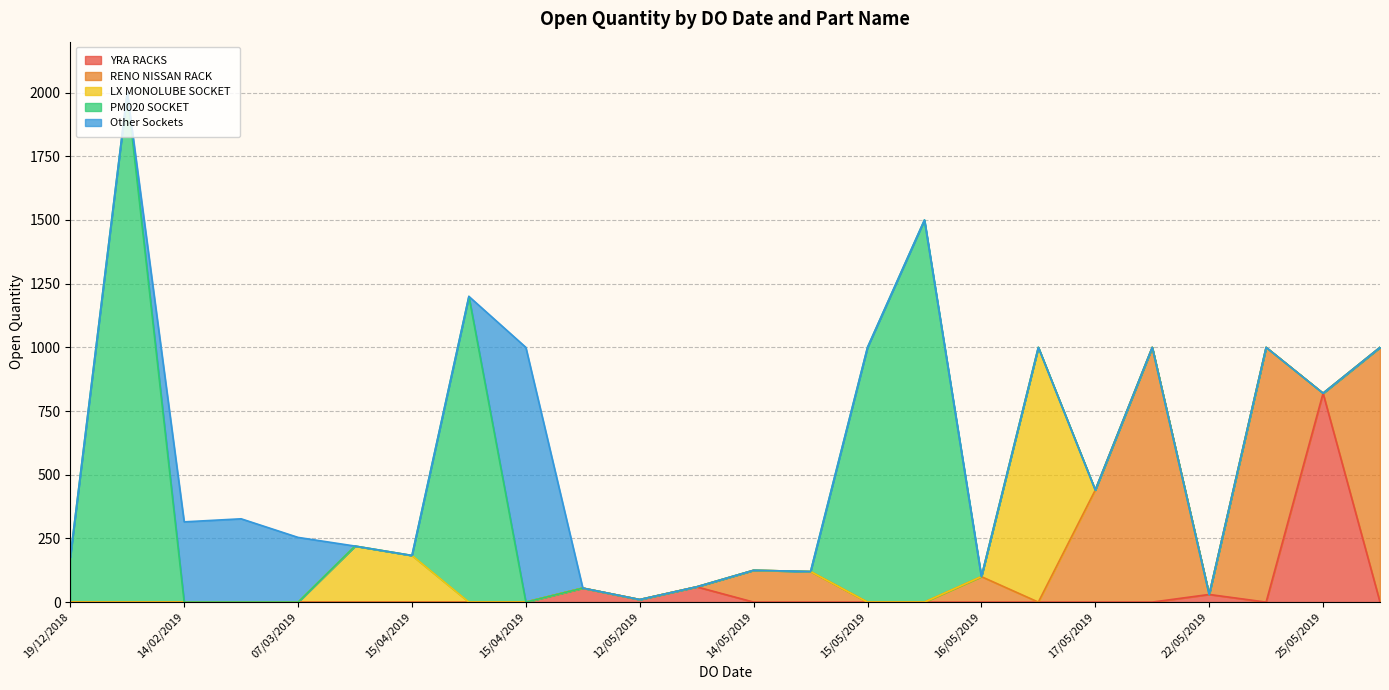

What is the sum of all values?

13936